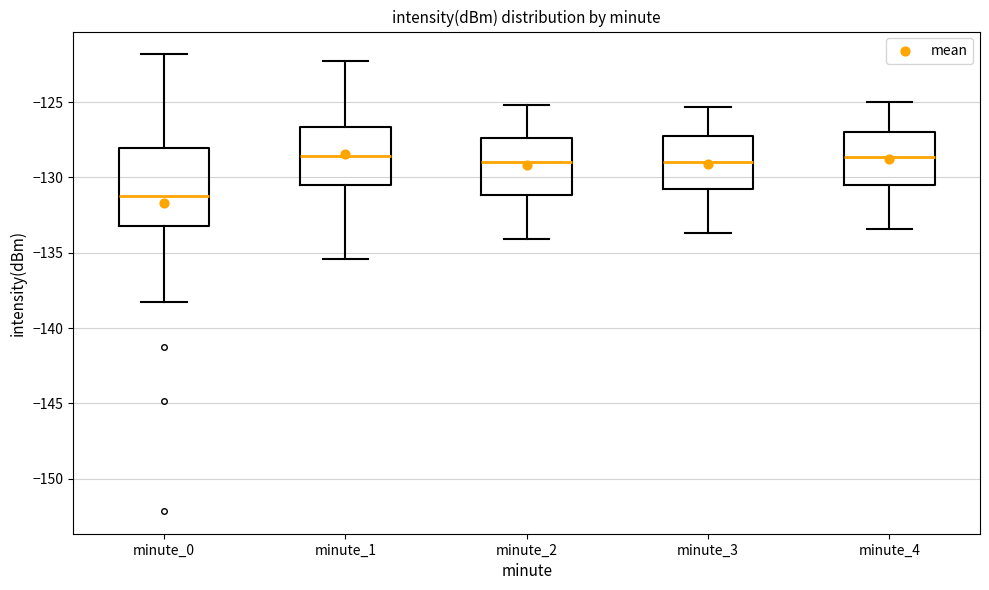

Which box's median line is the lowest?

minute_0